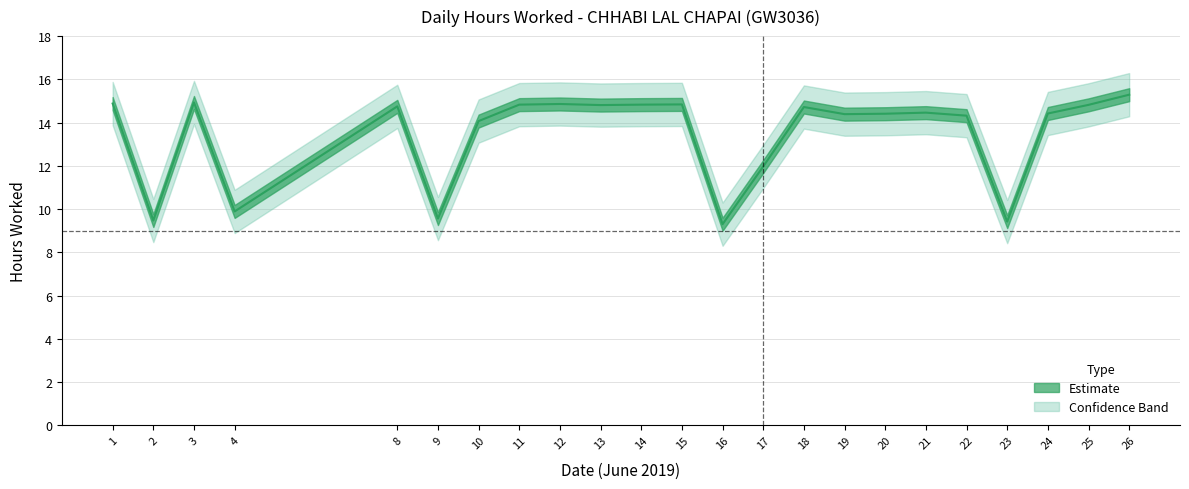

List the series in order of their overall mean, lowest first.

Lower Band, Hours Worked, Upper Band